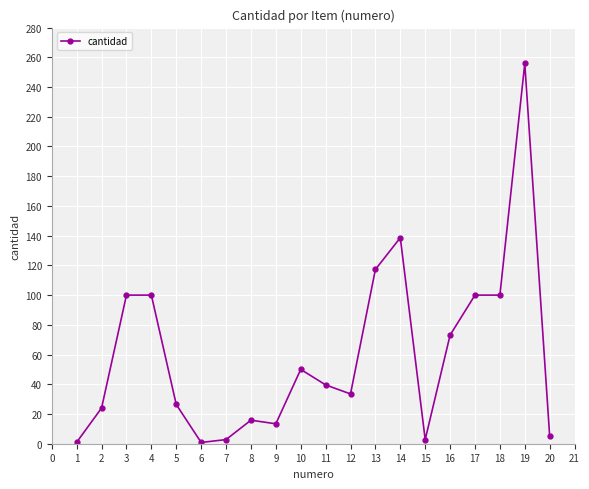

How many values are below 39?

10